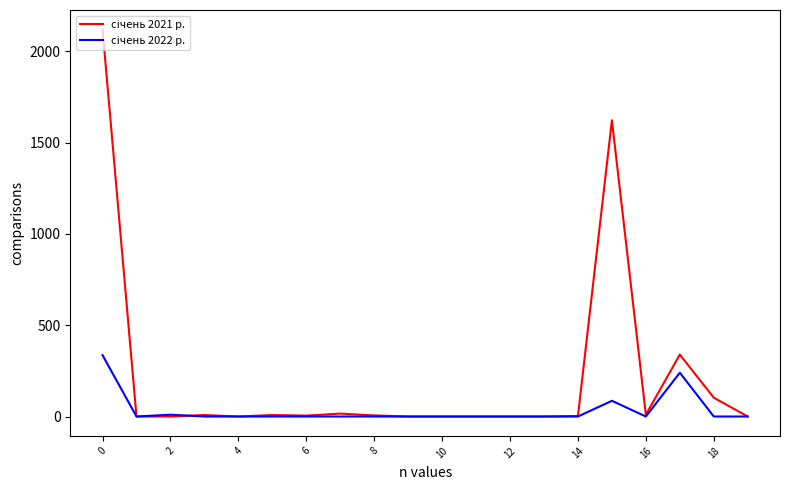

What is the greatest value displayed?

2120